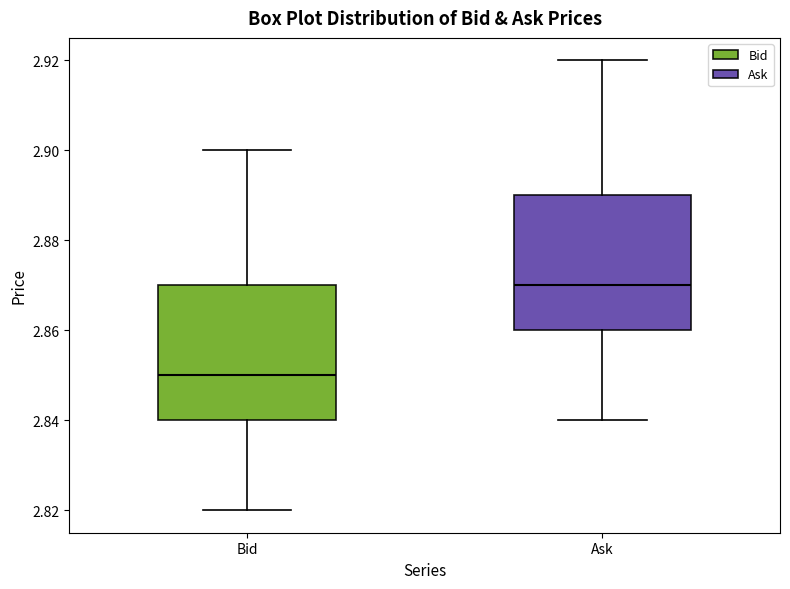

Reading left to right, read every box against the y-axis: the position of its median line, the range the box covers, and the ends of its whiskers. The values are not printed on the chart, so give them approximately, as read against the axis.

Bid: median 2.85, box 2.84 to 2.87, whiskers 2.82 to 2.90
Ask: median 2.87, box 2.86 to 2.89, whiskers 2.84 to 2.92